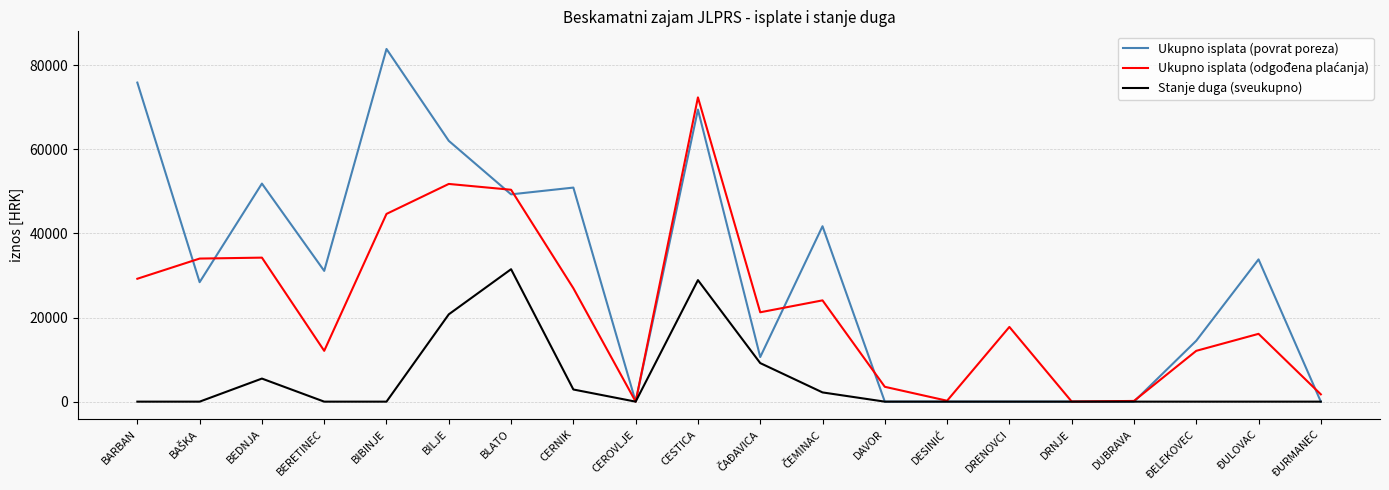

At which category is the sum across all series the highest?

CESTICA